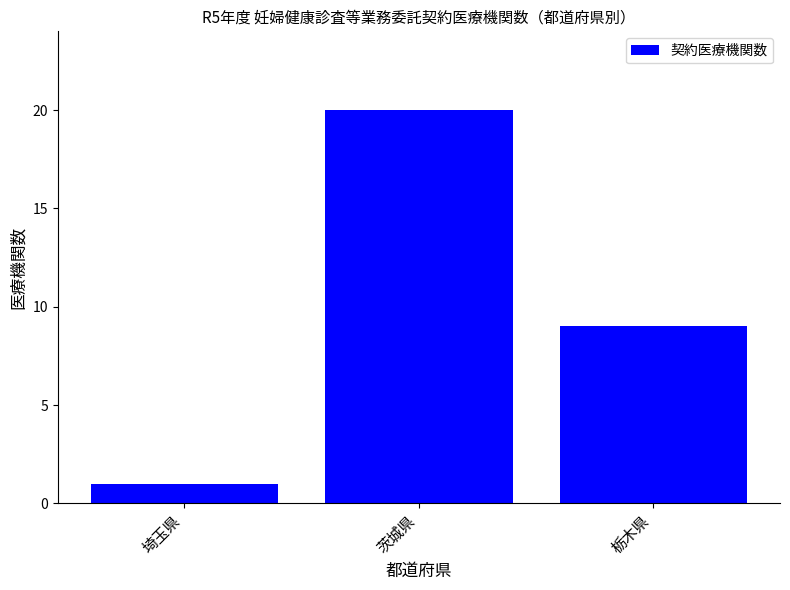

The value at 茨城県 is 34. True or false?

False